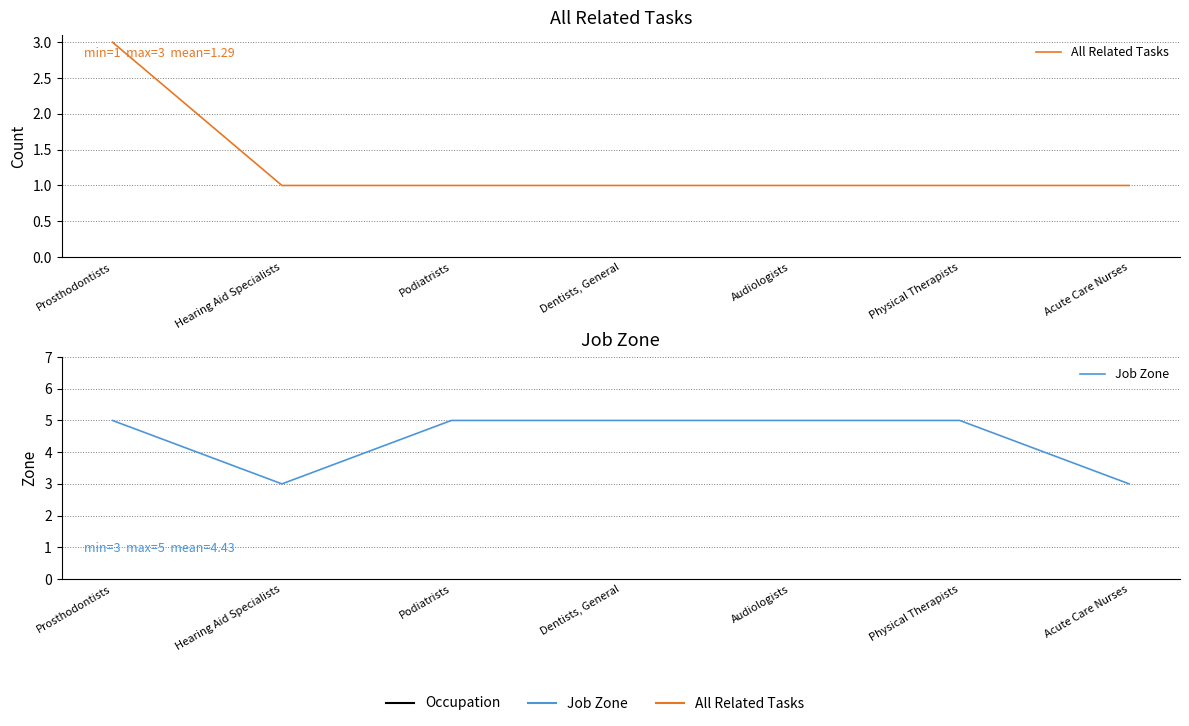

True or false: Job Zone and All Related Tasks intersect in this chart.

False